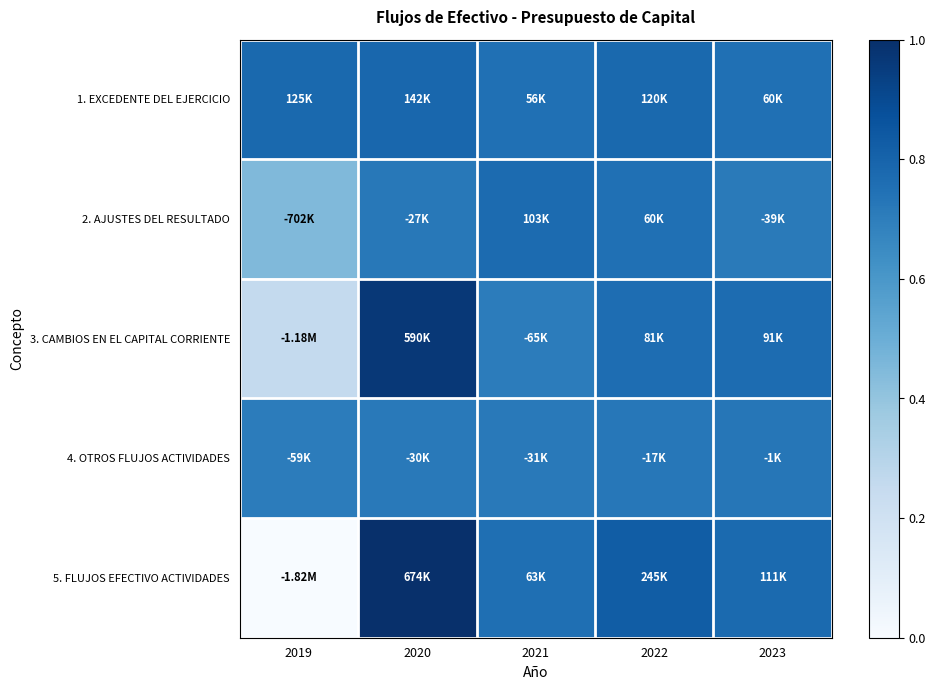

Reading left to right, what are all the values shown in this chart?

1. EXCEDENTE DEL EJERCICIO: 2019=0.8	2020=0.8	2021=0.8	2022=0.8	2023=0.8
2. AJUSTES DEL RESULTADO: 2019=0.4	2020=0.7	2021=0.8	2022=0.8	2023=0.7
3. CAMBIOS EN EL CAPITAL CORRIENTE: 2019=0.3	2020=1.0	2021=0.7	2022=0.8	2023=0.8
4. OTROS FLUJOS ACTIVIDADES: 2019=0.7	2020=0.7	2021=0.7	2022=0.7	2023=0.7
5. FLUJOS EFECTIVO ACTIVIDADES: 2019=0.0	2020=1.0	2021=0.8	2022=0.8	2023=0.8